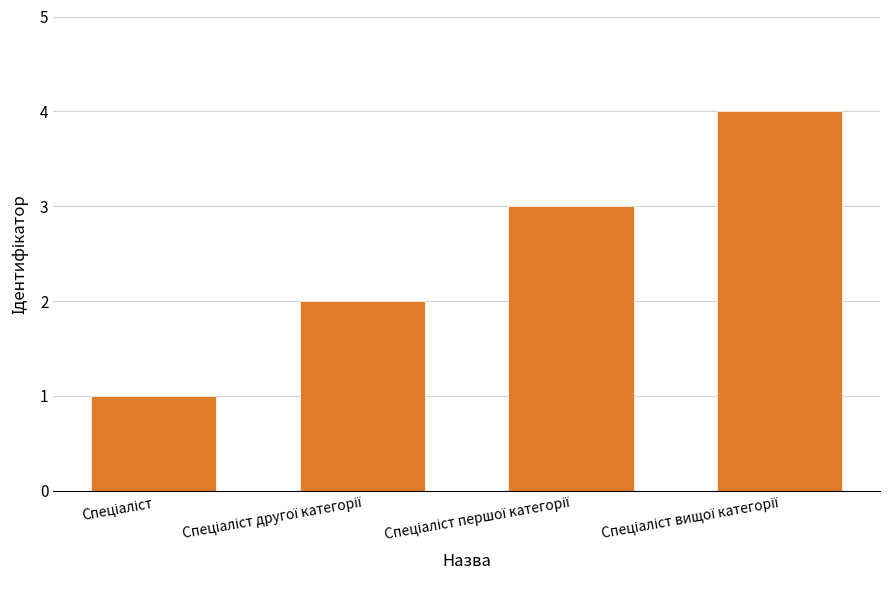

What is the difference between the maximum and minimum values?

3